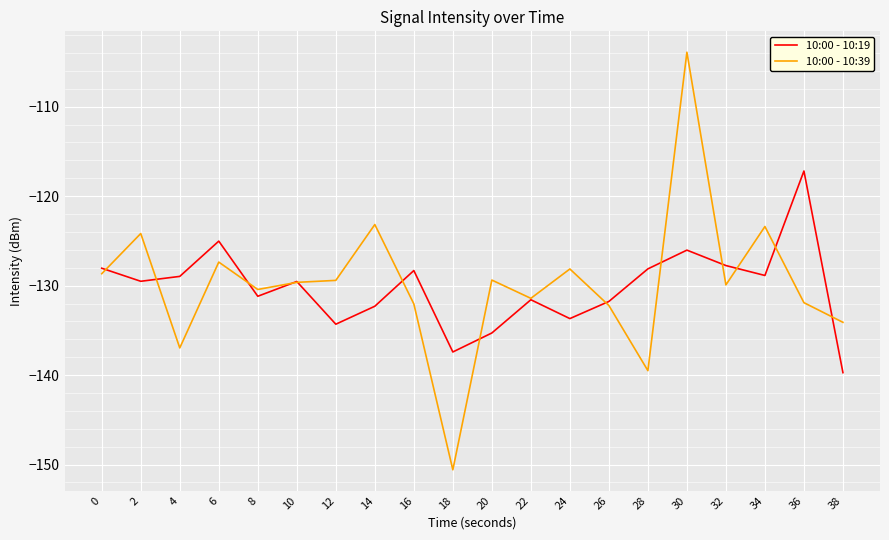

Which label corresponds to the largest value in the chart?

30